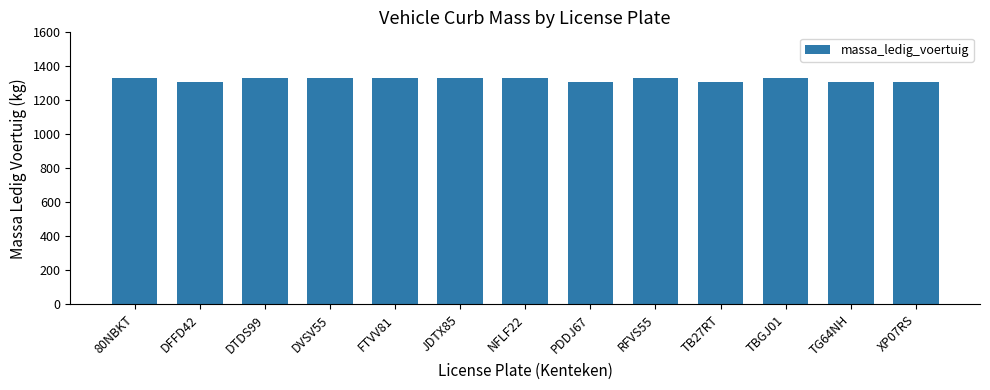

What is the sum of the values at TBGJ01 and TB27RT?

2640